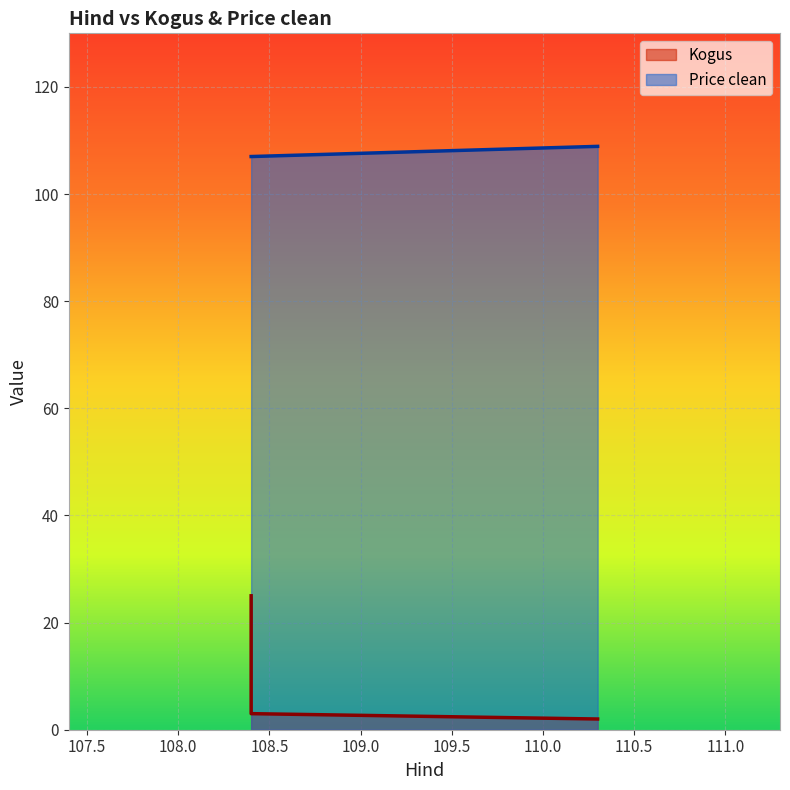

How many data points in Kogus are above 3?

1